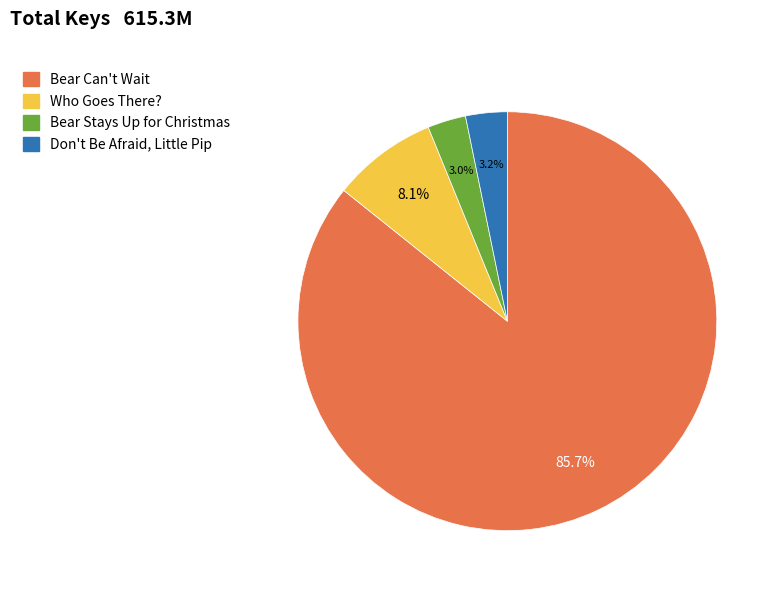

What percentage is the Bear Stays Up for Christmas slice, to the nearest percent?

3%